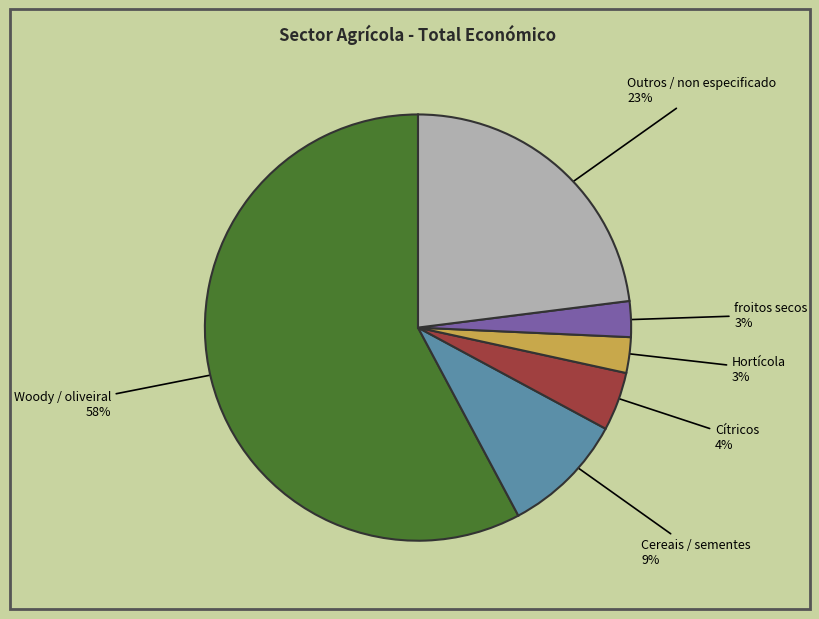

Which slice is the largest?

Woody / oliveiral